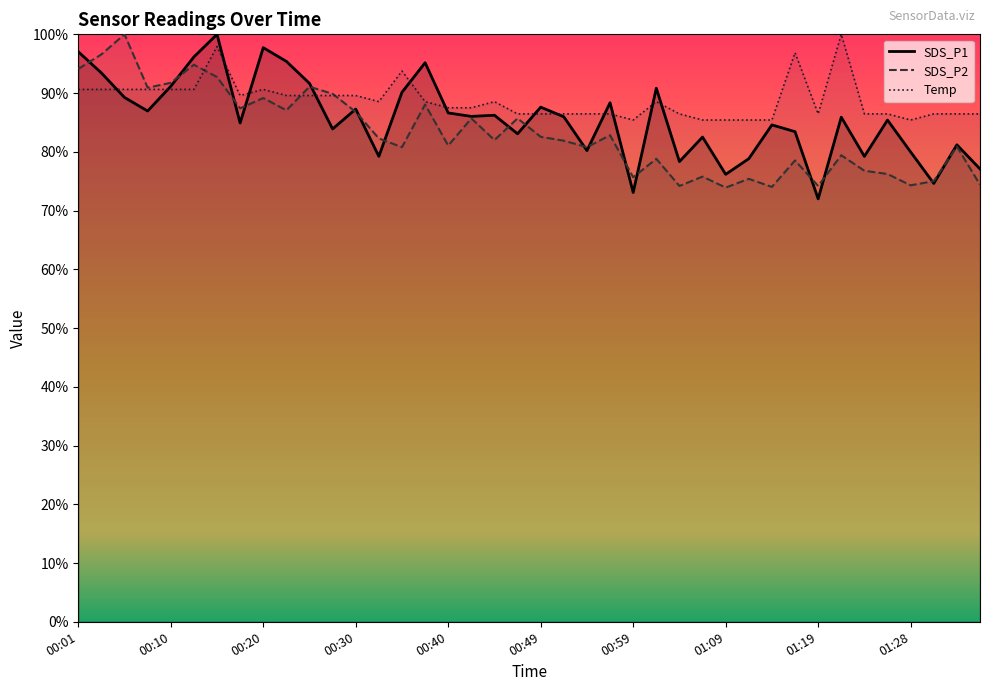

Reading right to left, what are all the values shown in this chart?

SDS_P1: 77.1	81.2	74.6	80.0	85.4	79.2	85.9	72.0	83.4	84.6	78.8	76.2	82.5	78.3	90.8	73.1	88.4	80.2	86.0	87.6	83.1	86.2	86.0	86.6	95.2	90.1	79.2	87.3	83.9	91.7	95.4	97.7	84.9	100.0	96.2	91.2	86.9	89.3	93.4	97.0
SDS_P2: 74.4	80.9	75.0	74.3	76.2	76.8	79.4	74.2	78.5	74.0	75.4	73.9	75.8	74.2	78.8	75.7	82.8	80.8	81.9	82.6	85.7	82.0	85.7	81.1	88.1	80.8	82.3	86.8	89.9	91.1	87.1	89.2	87.4	92.7	94.8	91.7	90.9	100.0	96.6	94.1
Temp: 86.5	86.5	86.5	85.4	86.5	86.5	100.0	86.5	96.9	85.4	85.4	85.4	85.4	86.5	88.5	85.4	86.5	86.5	86.5	86.5	86.5	88.5	87.5	87.5	88.5	93.8	88.5	89.6	89.6	89.6	89.6	90.6	89.6	97.9	90.6	90.6	90.6	90.6	90.6	90.6